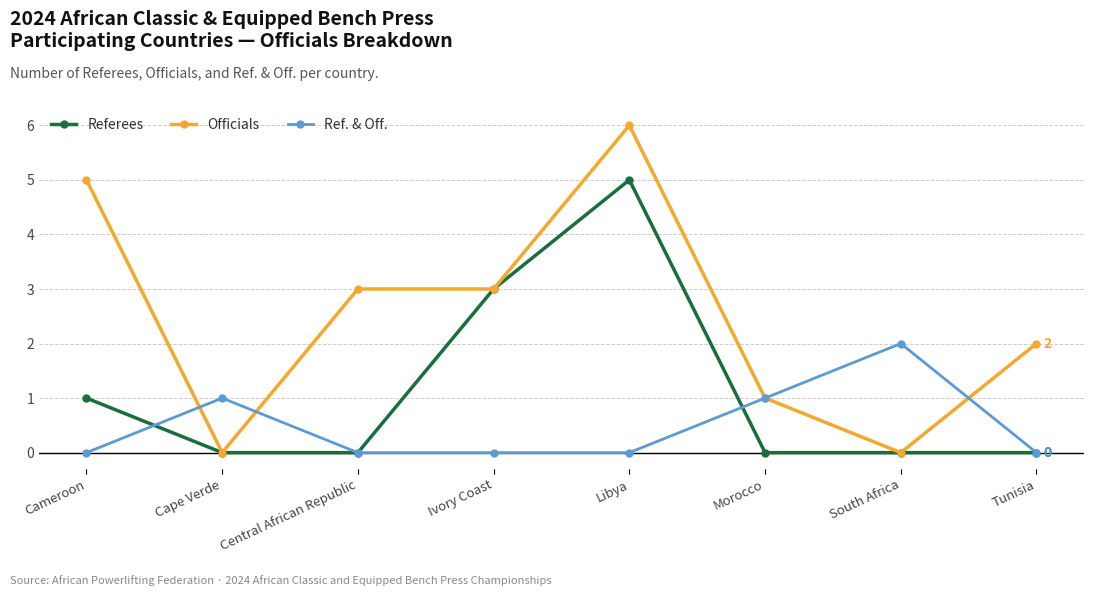

What position from the right is Central African Republic?

6